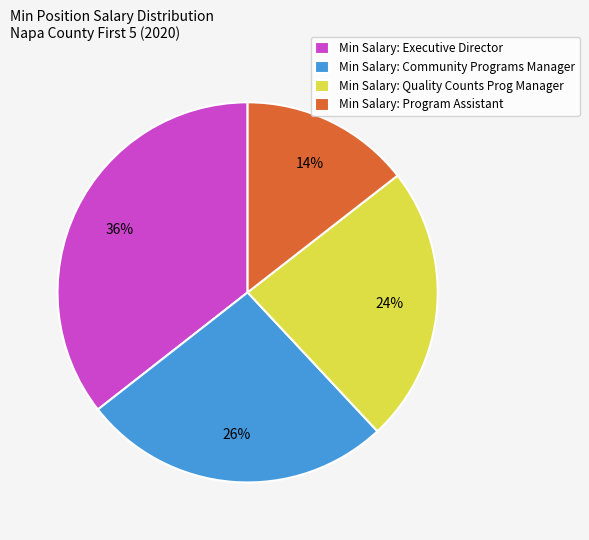

Which category has the biggest portion of the pie?

Min Salary: Executive Director